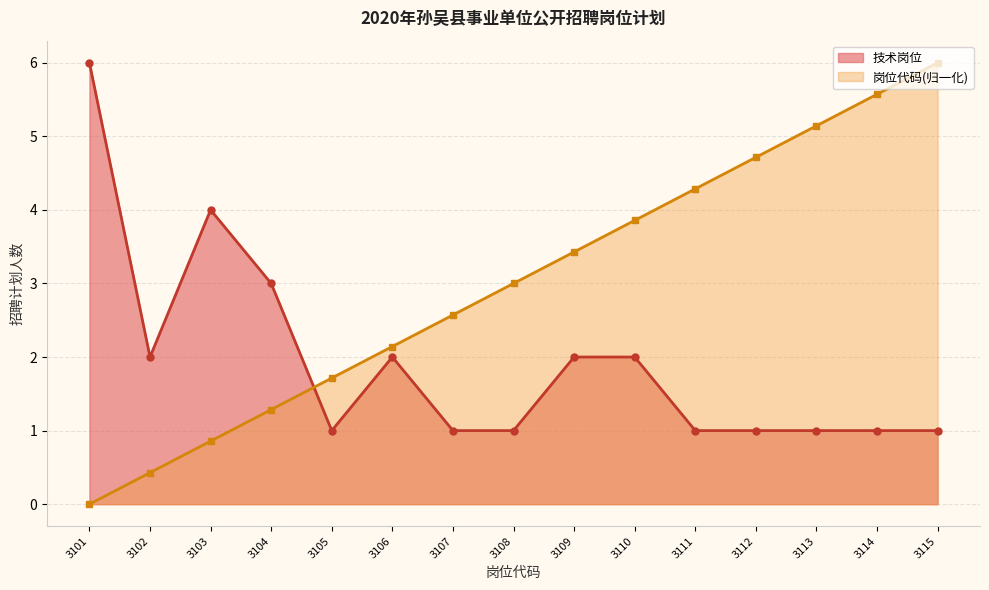

At which category is the sum across all series the highest?

3115